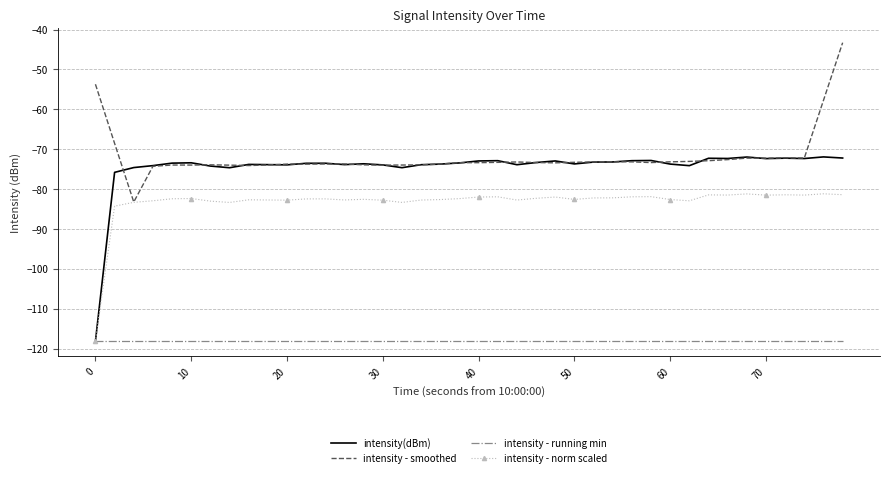

Which series ends up on top after the final intersection of intensity - smoothed and intensity(dBm)?

intensity - smoothed